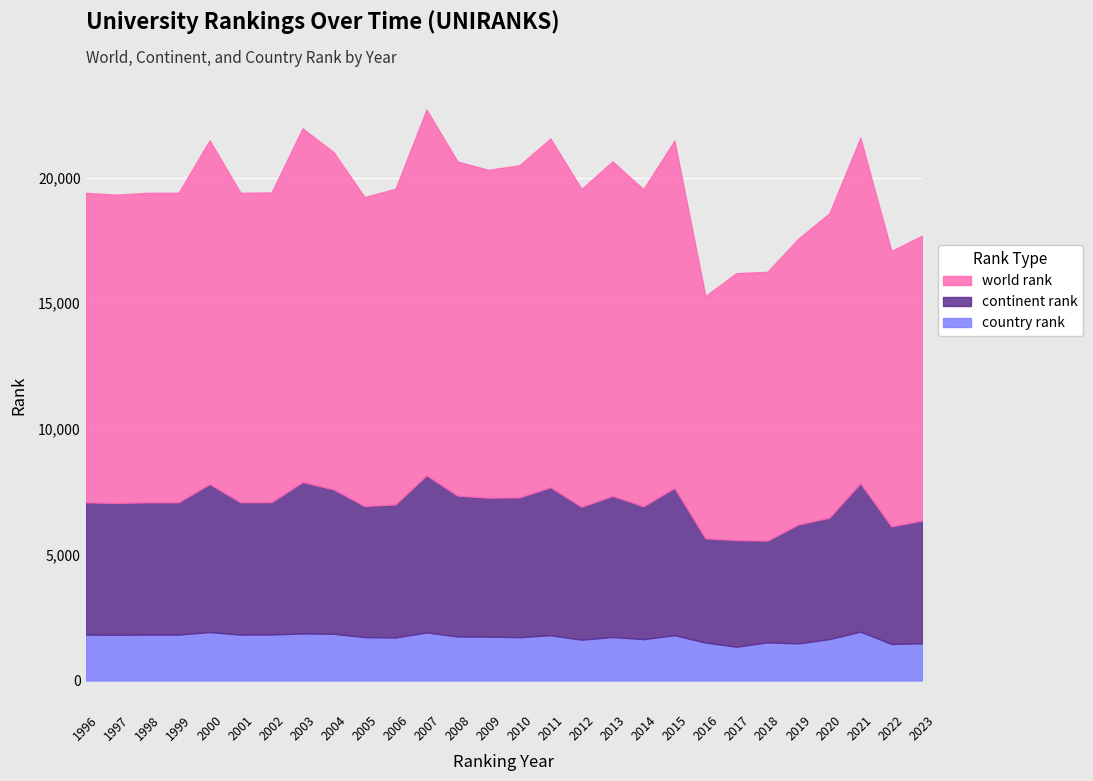

Which has a higher value, 2001 or 2003?

2003